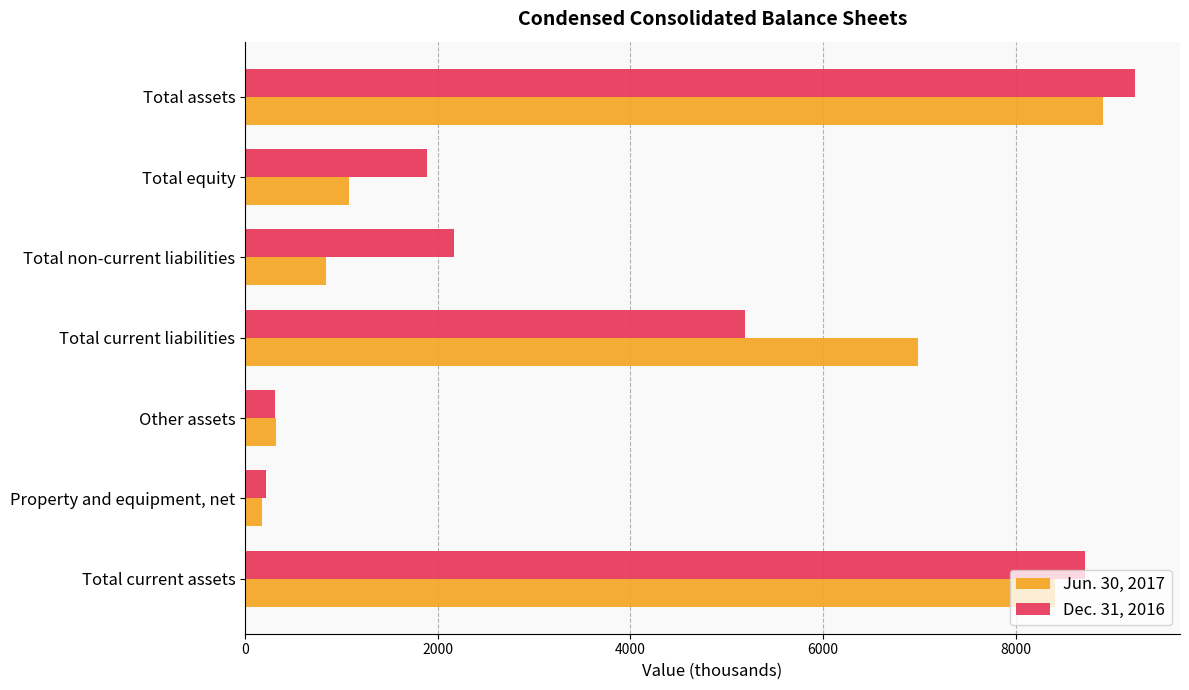

Which label corresponds to the largest value in the chart?

Total assets